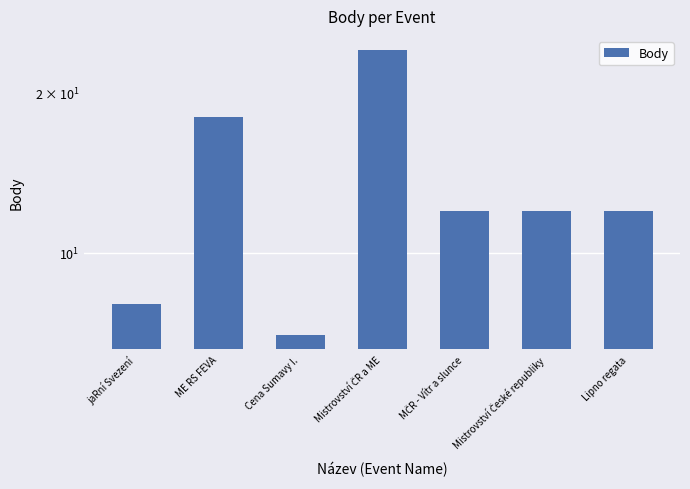

List the labels in order of value, smallest first.

Cena Sumavy I., jaRní Svezení, MČR - Vítr a slunce, Mistrovství České republiky, Lipno regata, ME RS FEVA, Mistrovství ČR a ME